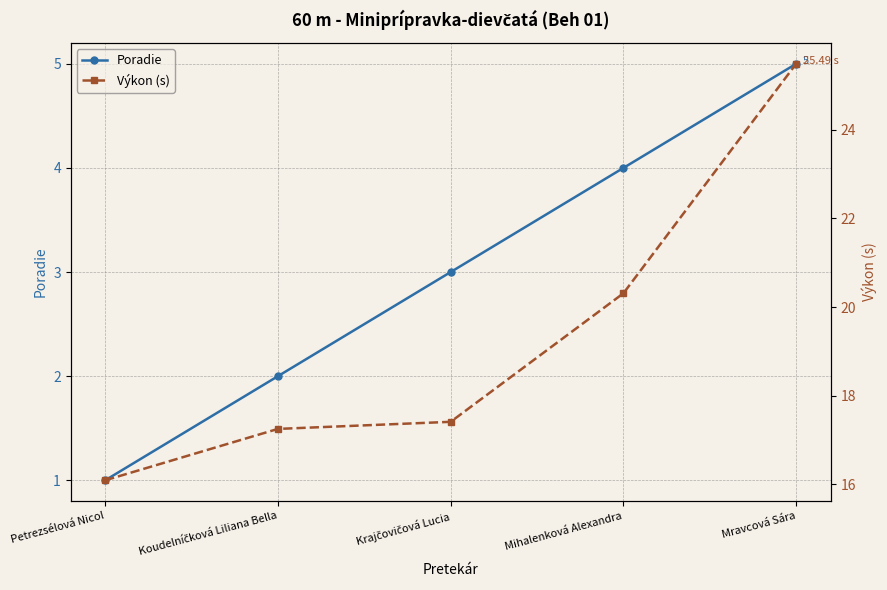

What is the difference between the Poradie values at Koudelníčková Liliana Bella and Mravcová Sára?

3.0